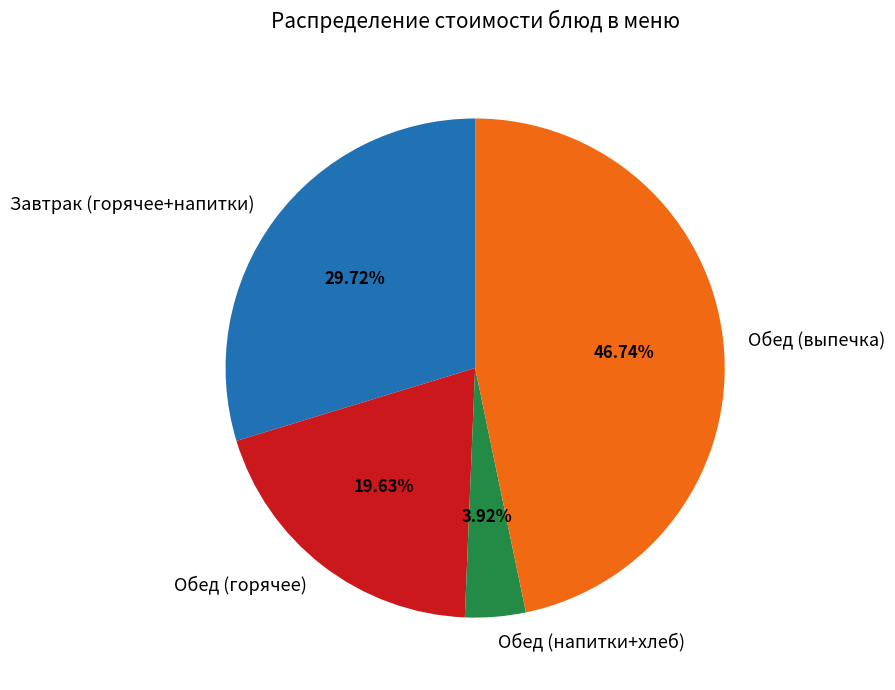

Between Обед (выпечка) and Завтрак (горячее+напитки), which is larger?

Обед (выпечка)